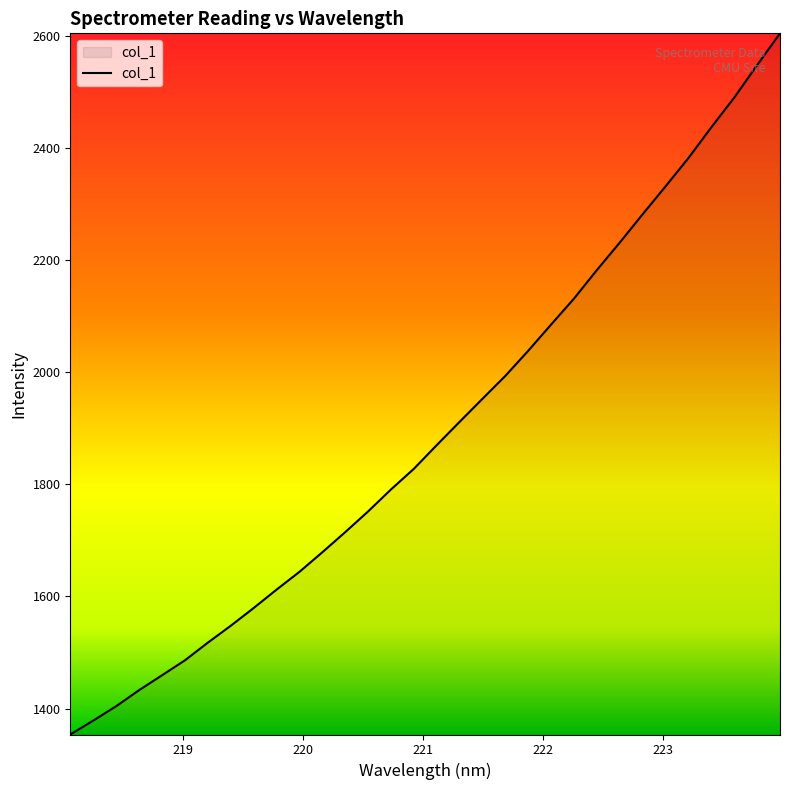

What is the greatest value displayed?

2604.9